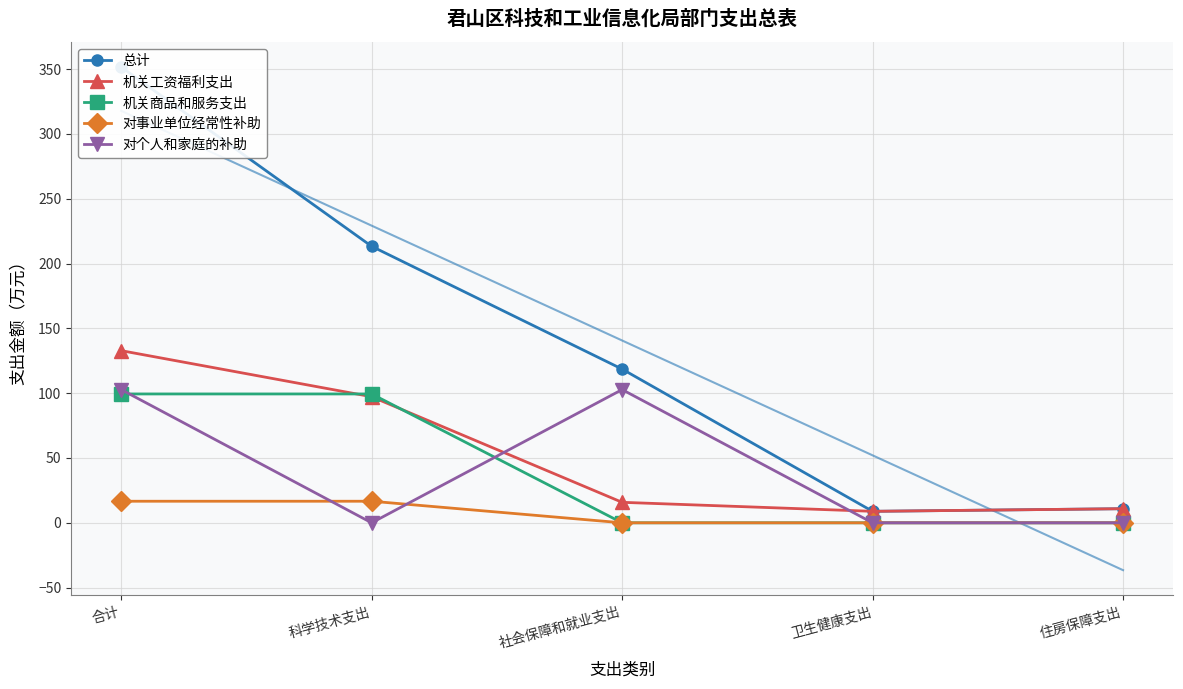

True or false: 机关工资福利支出 and 总计 intersect in this chart.

False